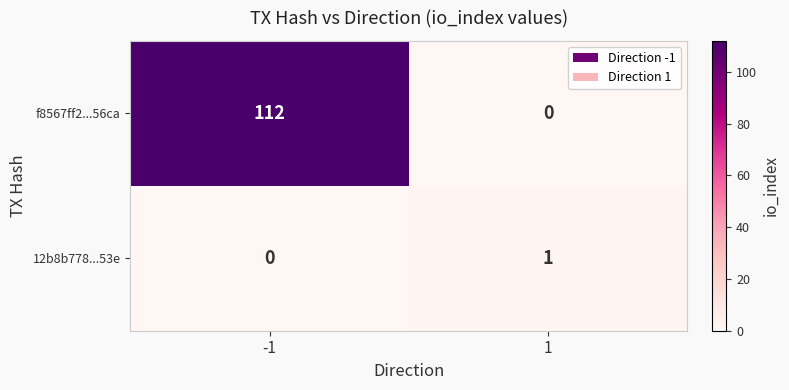

Between -1 and 1, which series saw the biggest shift?

f8567ff2...56ca